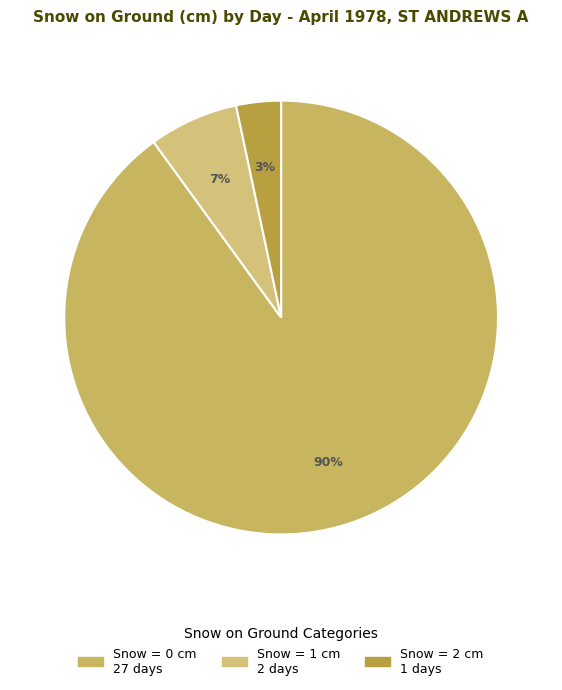

Is there any slice that represents more than half of the pie?

Yes